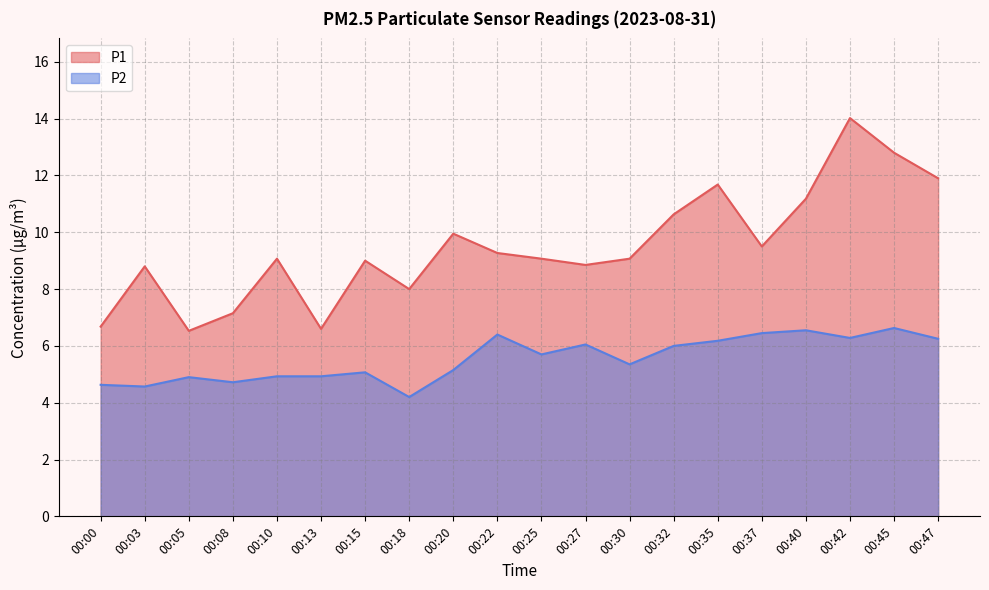

True or false: P1 has more than 0 interior local peaks.

True